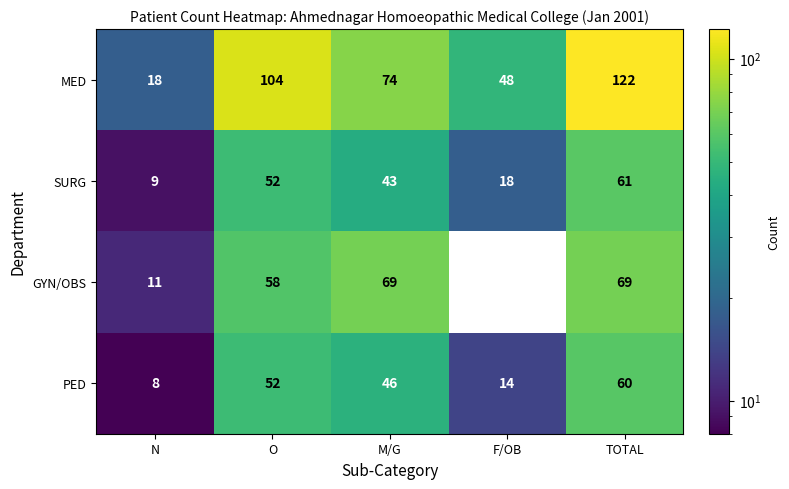

What is the difference between the second highest and minimum values in the PED series?

44